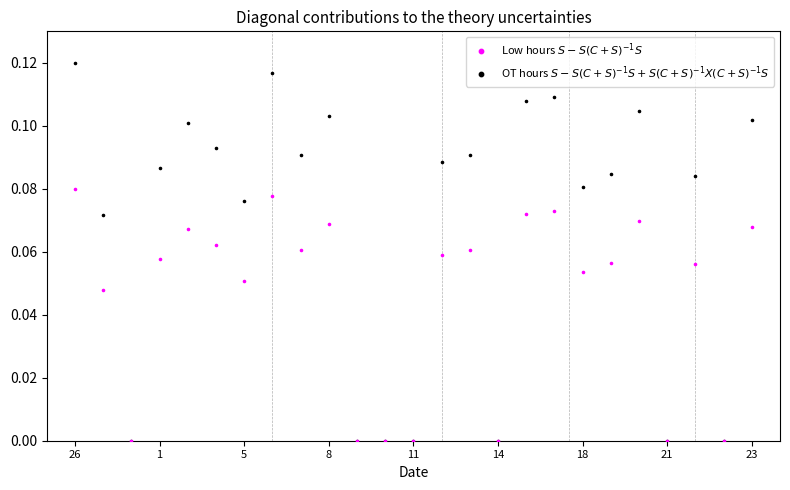

What are all the series names shown in the legend?

Low hours $S - S(C+S)^{-1}S$, OT hours $S - S(C+S)^{-1}S + S(C+S)^{-1}X(C+S)^{-1}S$